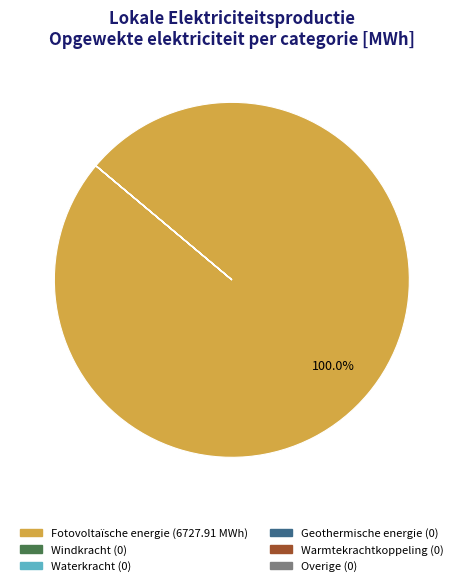

Is there a majority slice in this chart?

Yes